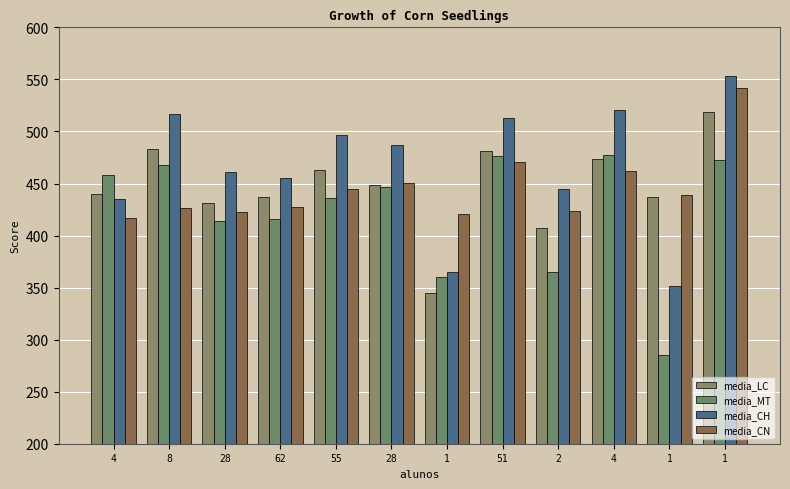

How many data points in media_CN are above 439?

6